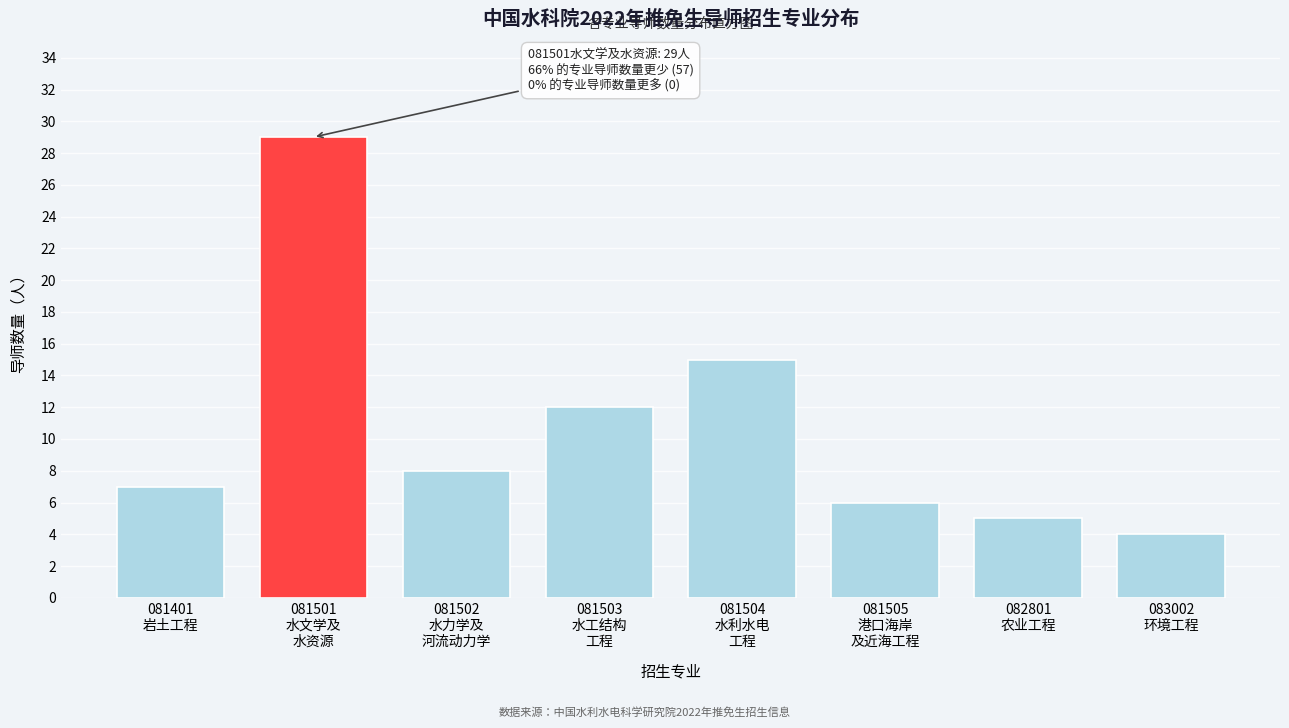

Reading right to left, transcribe all the data shown in this chart.

4	5	6	15	12	8	29	7